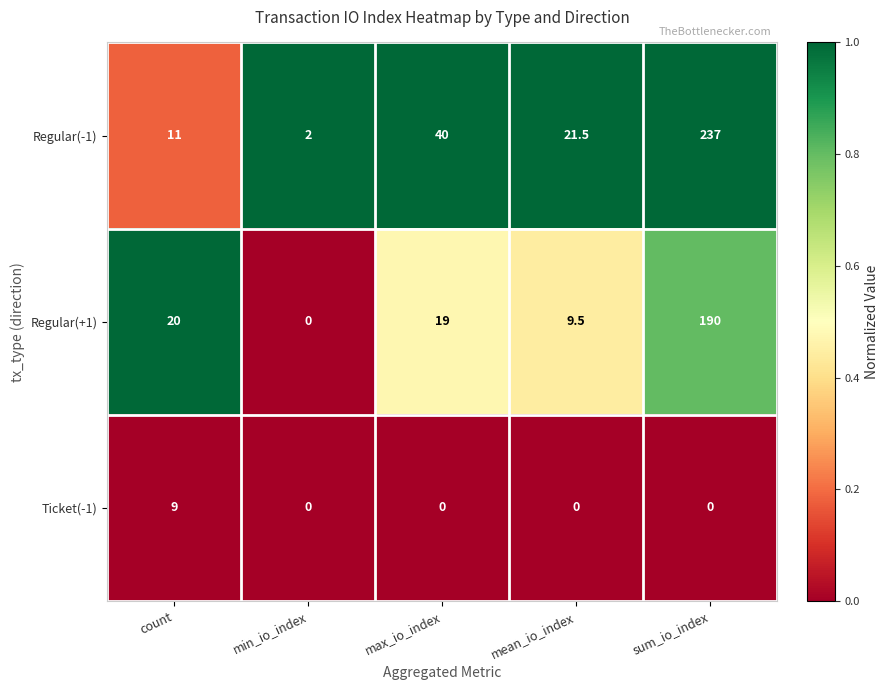

Is it true that Regular(-1) equals 237.0 at sum_io_index?

True